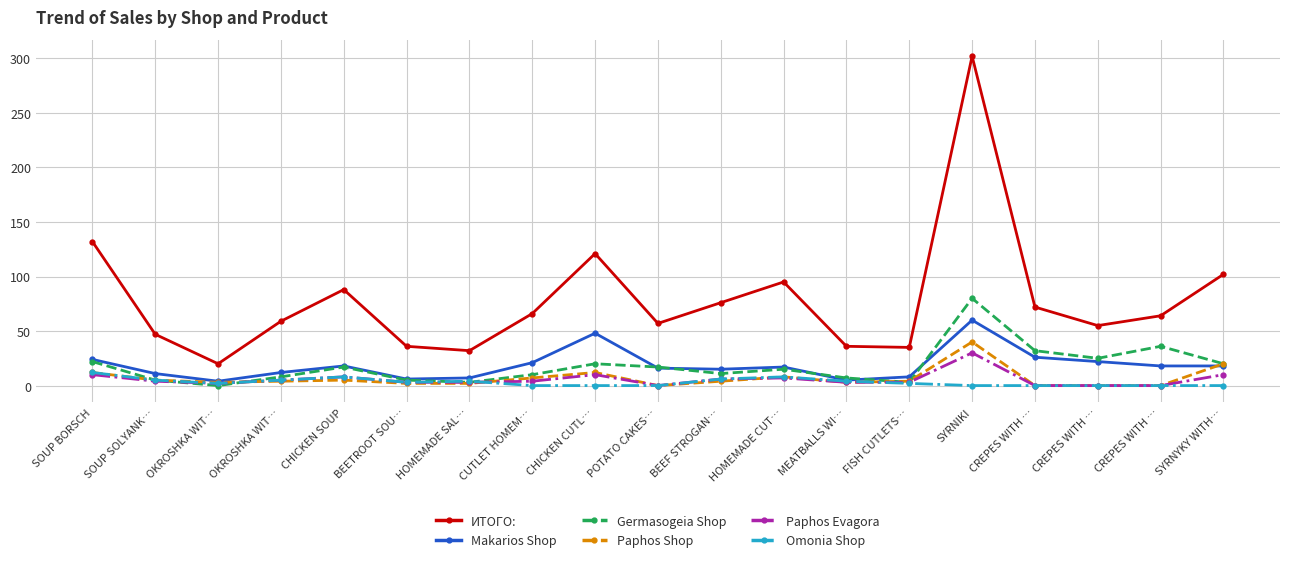

At which label does ИТОГО: reach its peak?

SYRNIKI